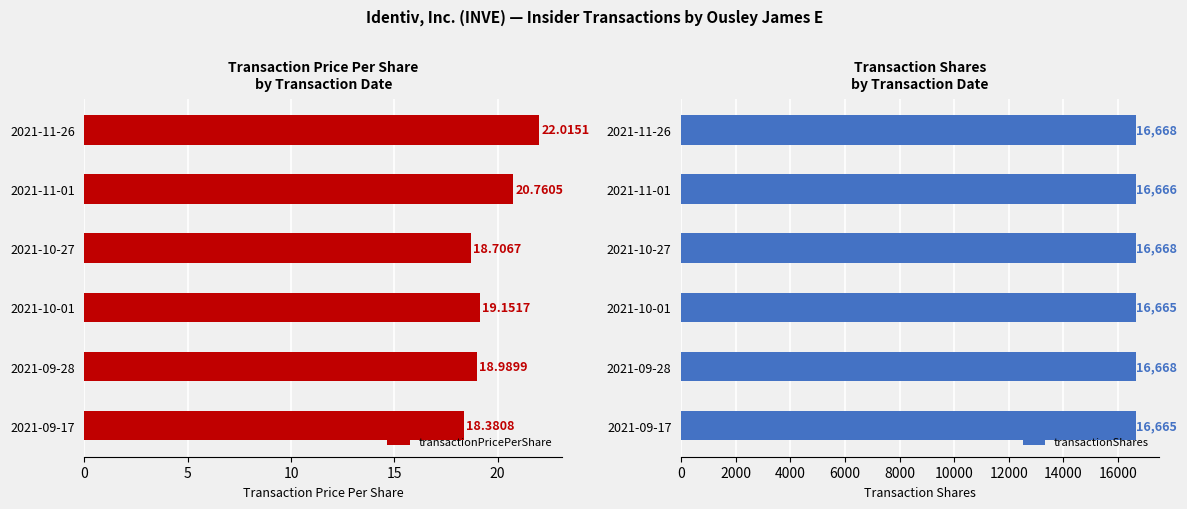

How many groups of bars are there?

6